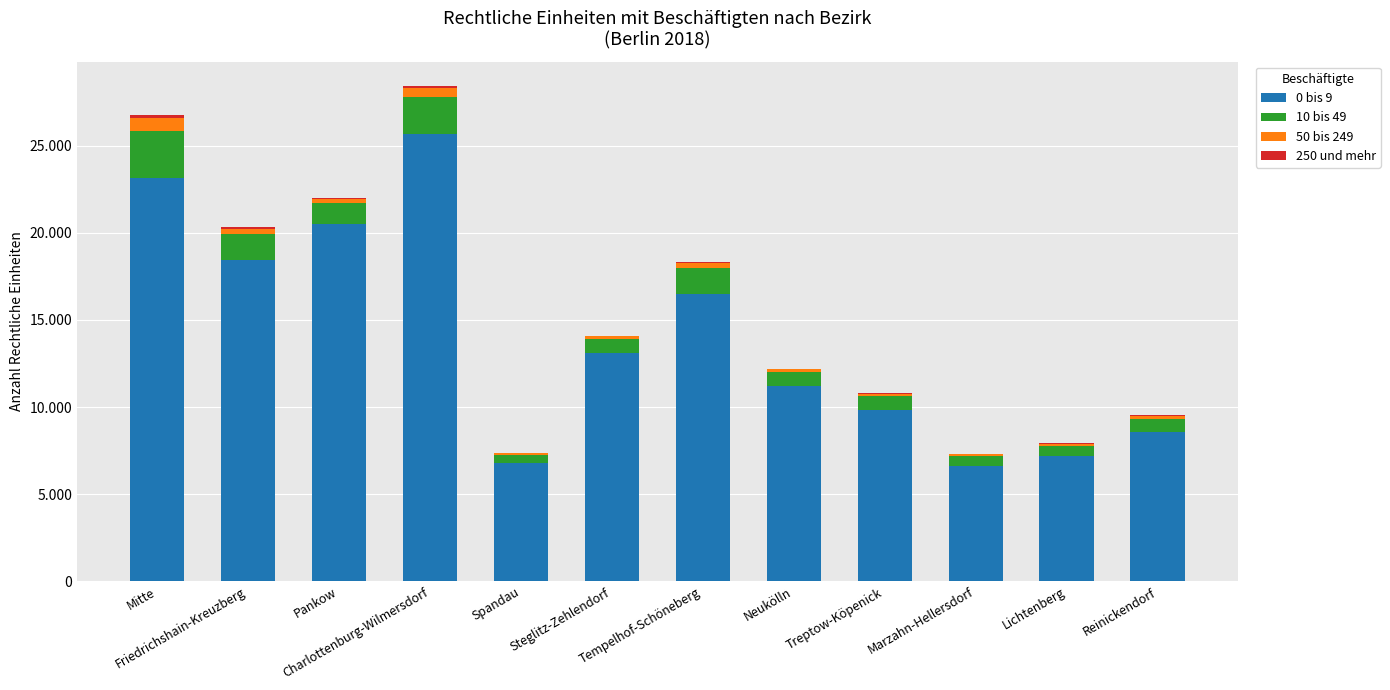

Are the bars horizontal?

No